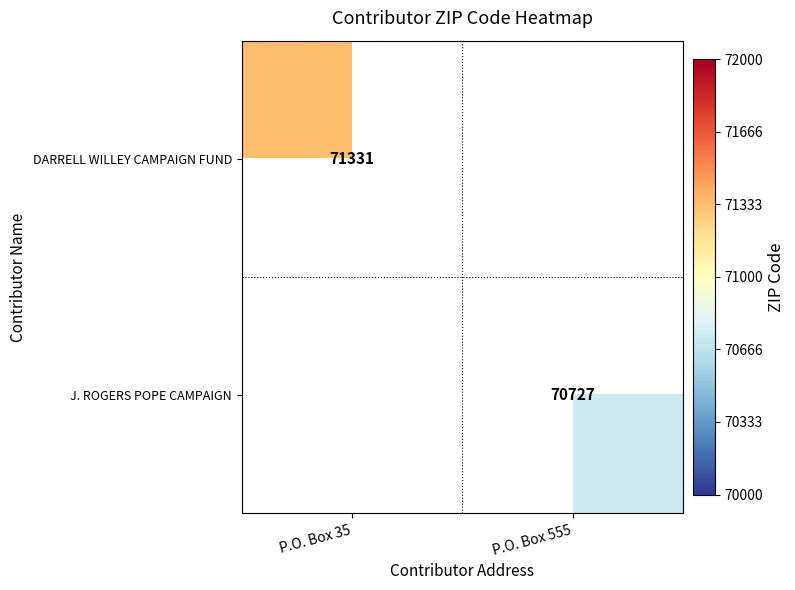

Is it true that DARRELL WILLEY CAMPAIGN FUND equals 71331 at P.O. Box 35?

True